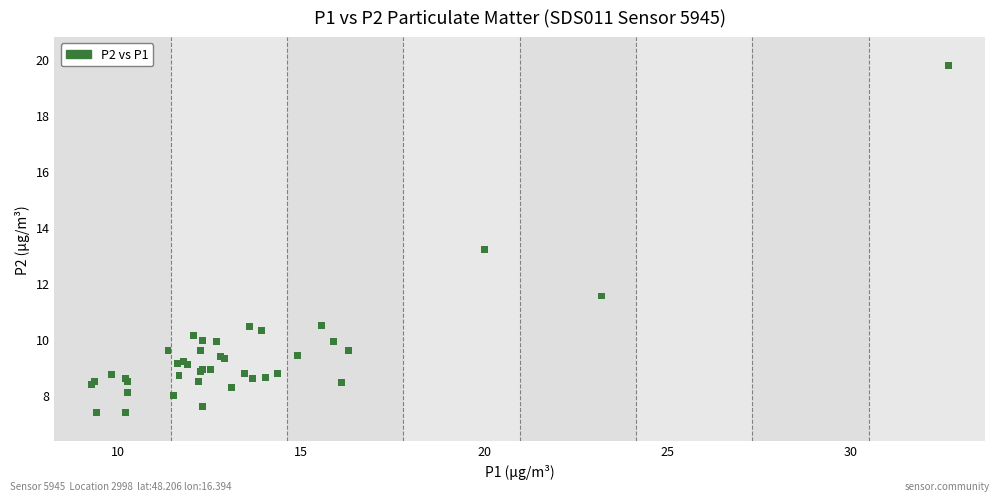

What Y value in the scatter plot is closest to 13?

13.2